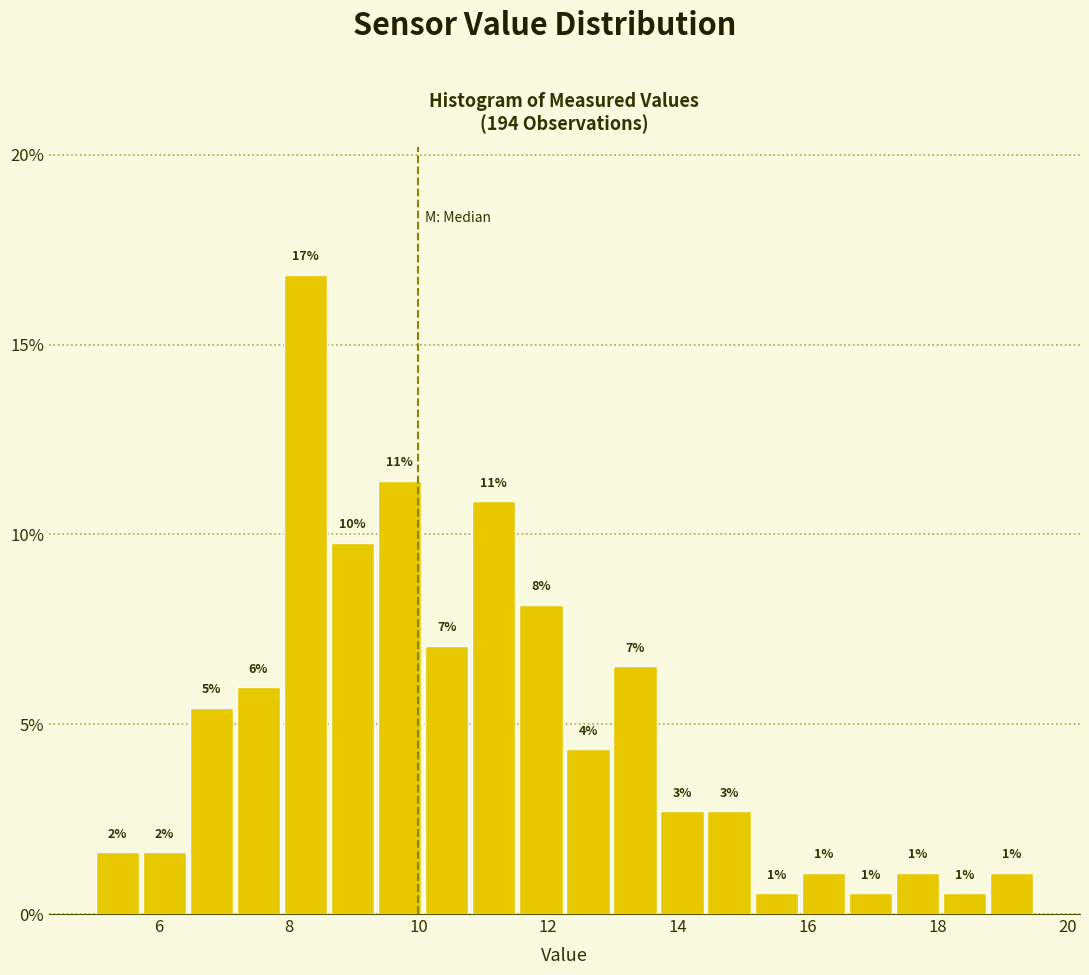

Around what value on the x-axis is the tallest bar? Give the approximate position of its centre, as read against the axis.

8.2